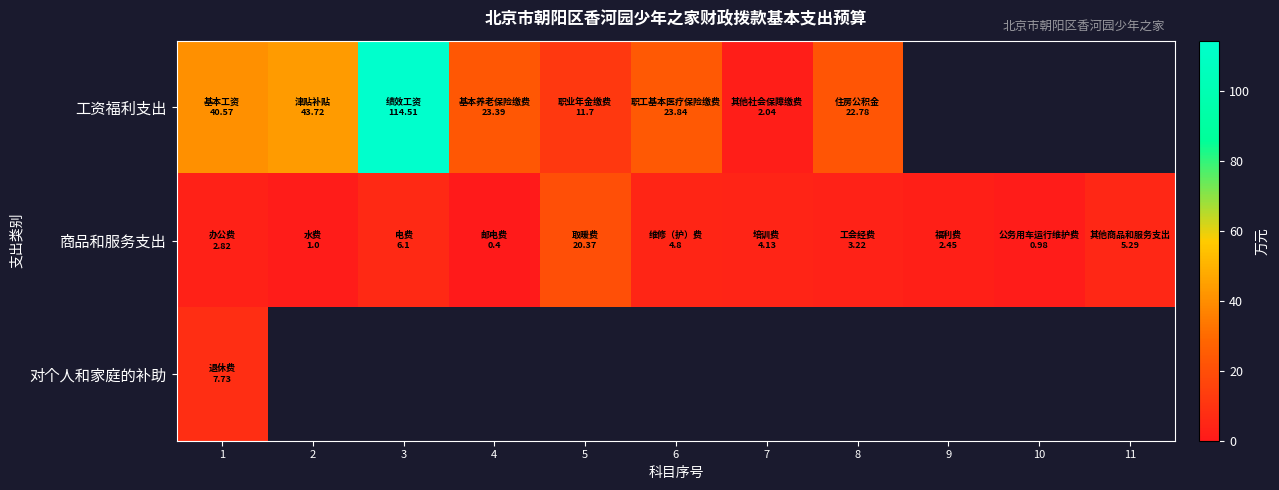

How many categories are shown in the chart?

11